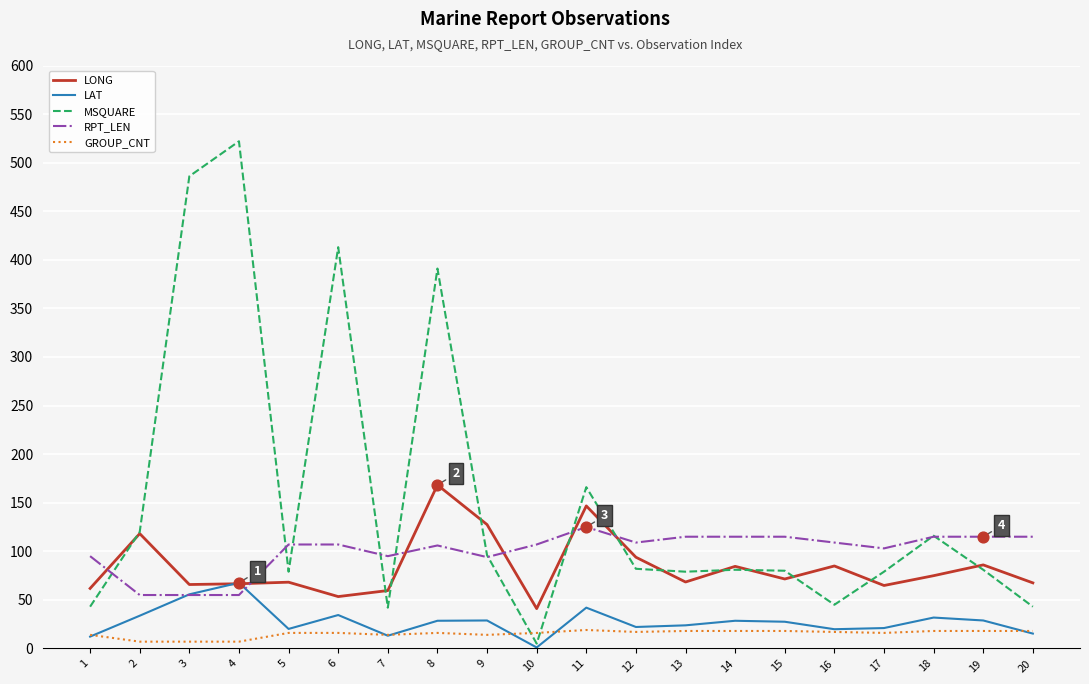

Which series has the largest range (max minus min)?

MSQUARE